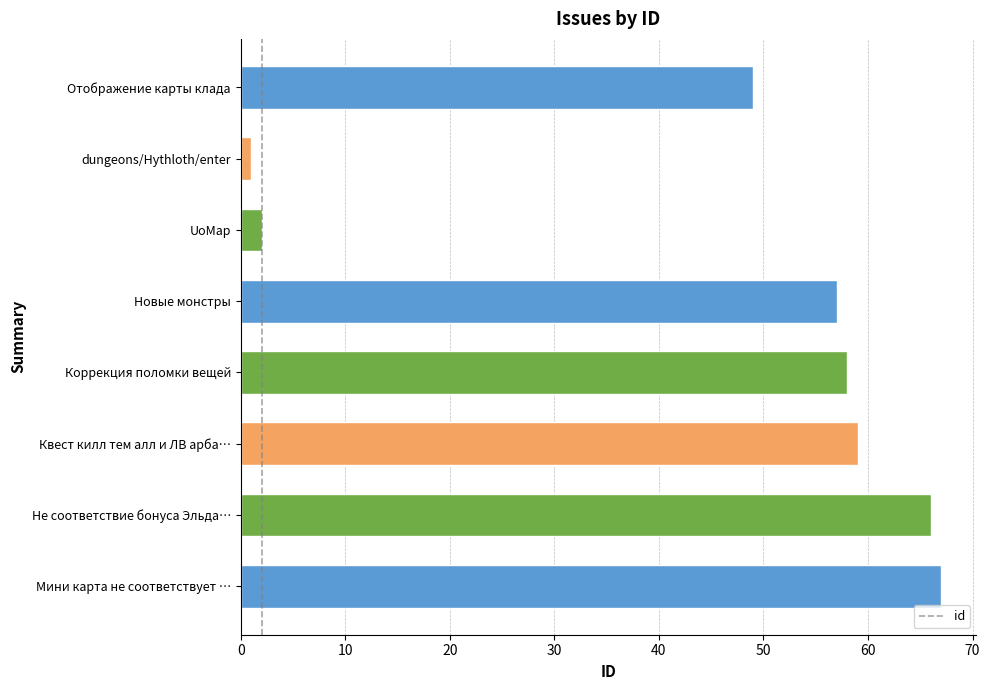

What value does the data have at Мини карта не соответствует …, to the nearest 10?

70